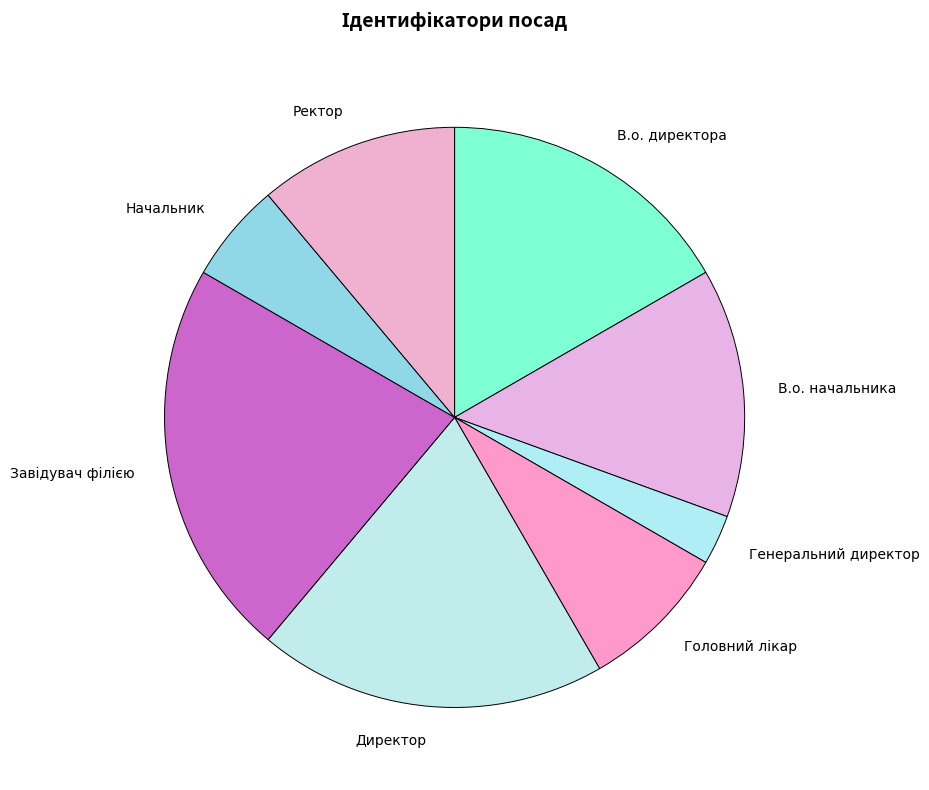

Which category has the smallest portion of the pie?

Генеральний директор